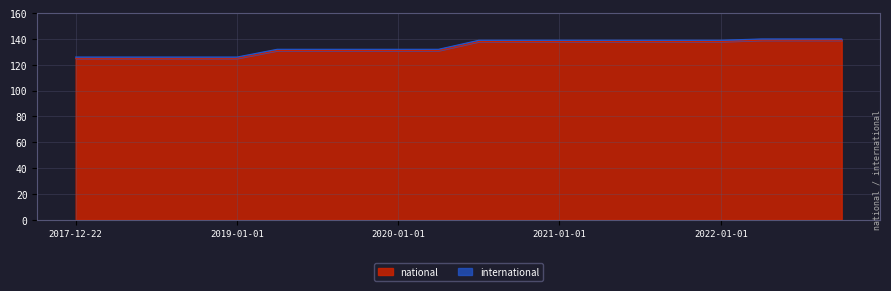

What is the difference between the maximum and minimum values in the national series?

14